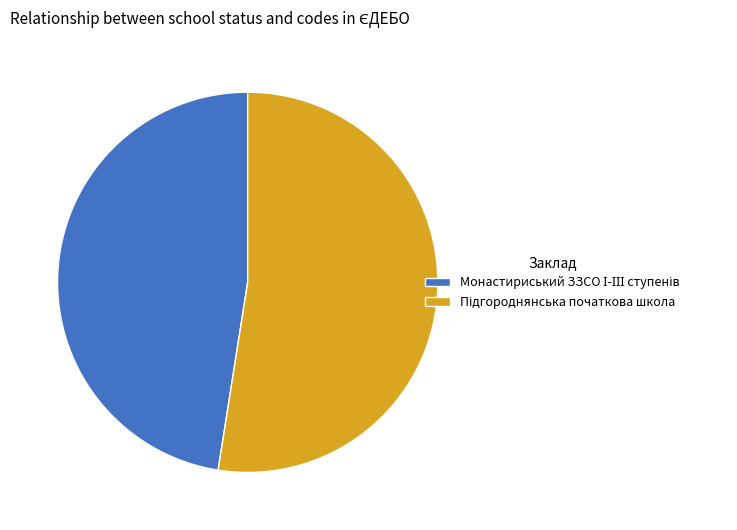

Is there a majority slice in this chart?

Yes